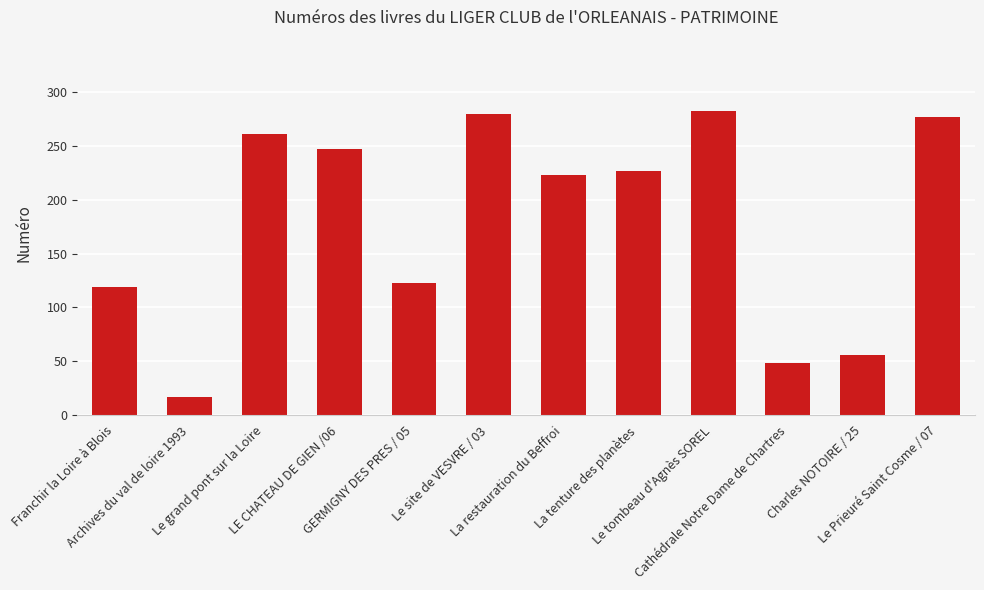

What is the difference between the maximum and second lowest values?

234